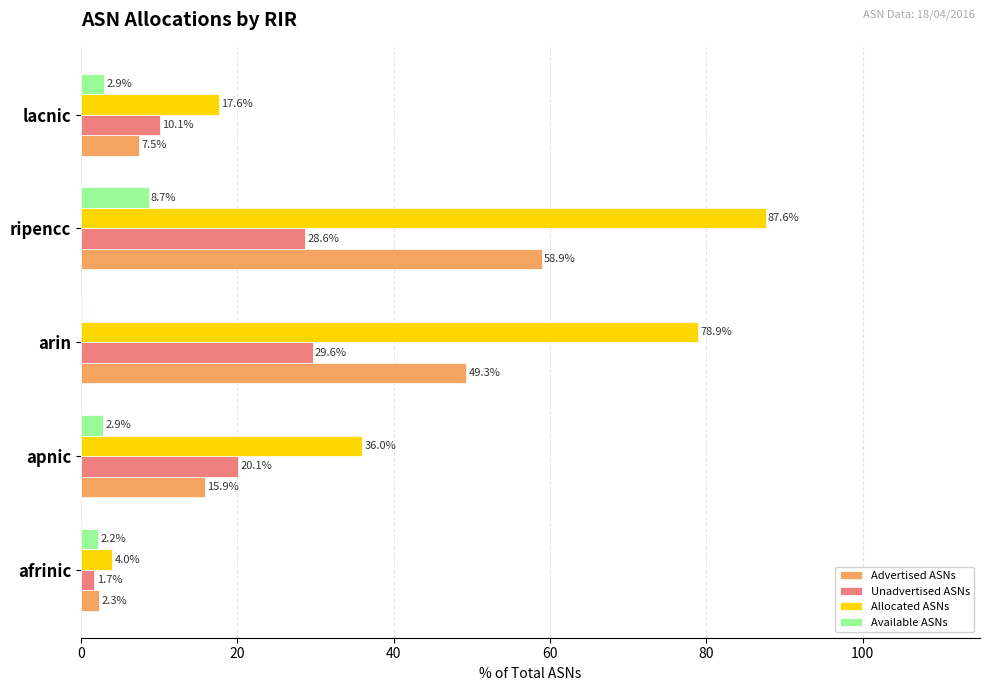

What is the average value of the Allocated ASNs series?

44.8